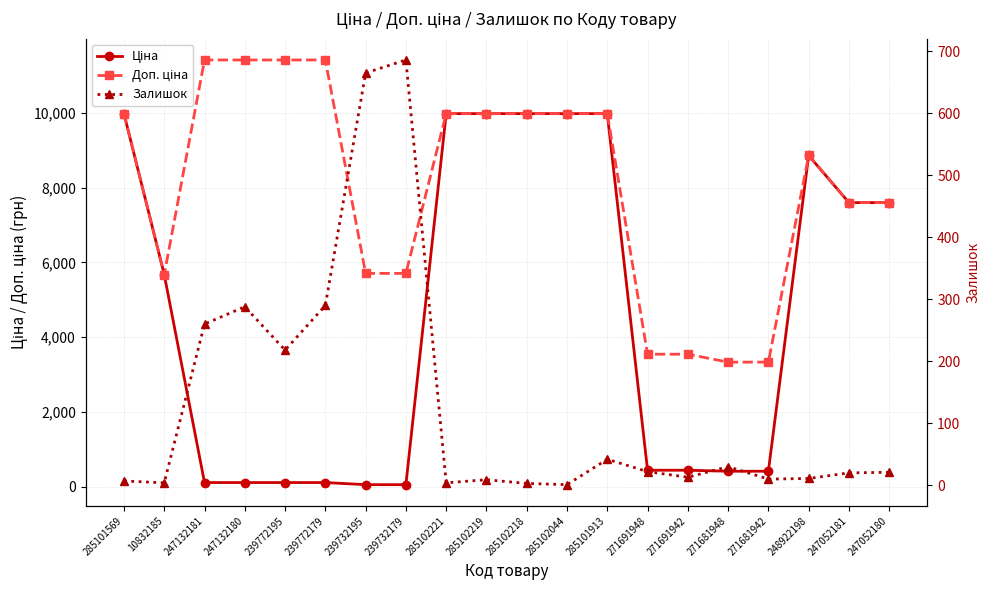

At which label does Доп. ціна reach its minimum?

271681948